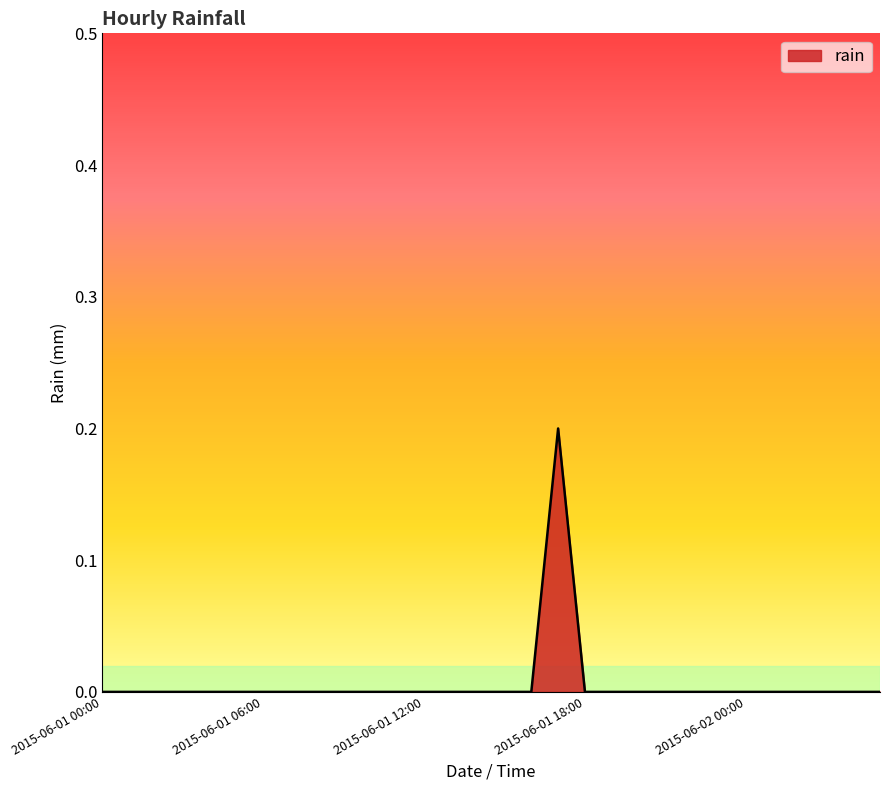

Which label corresponds to the smallest value in the chart?

2015-06-01 00:00